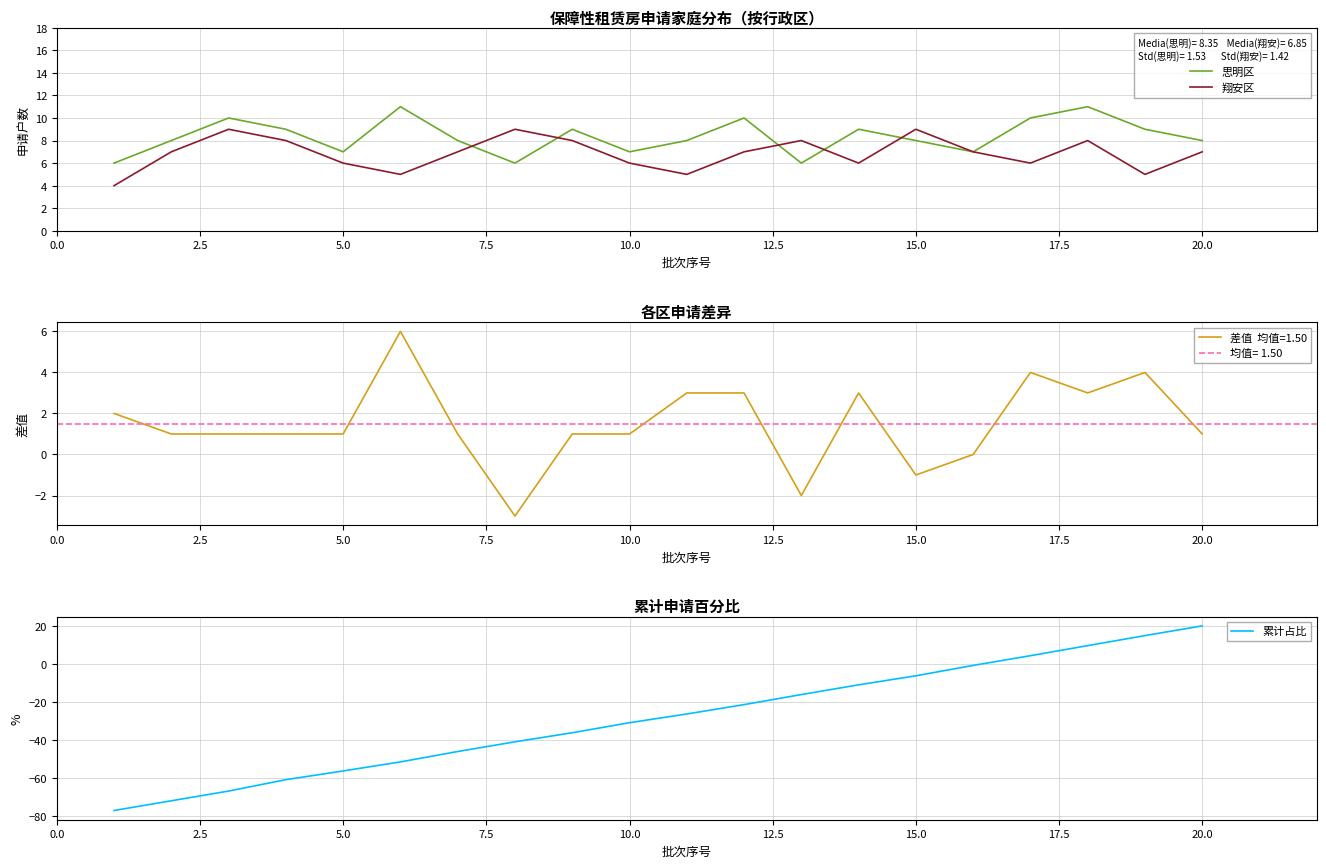

How many values in the 累计占比 series exceed -26?

9